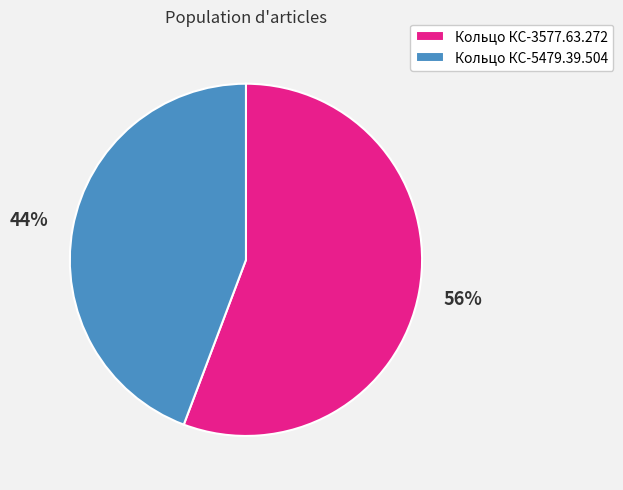

What is the smallest slice in the pie chart?

Кольцо КС-5479.39.504